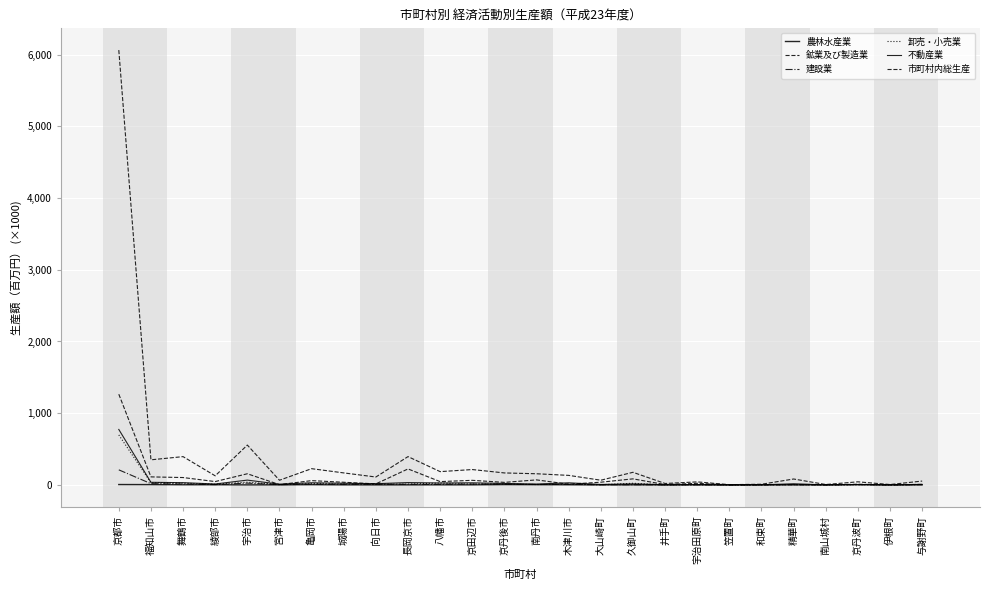

Between 宇治市 and 精華町, which is larger?

宇治市